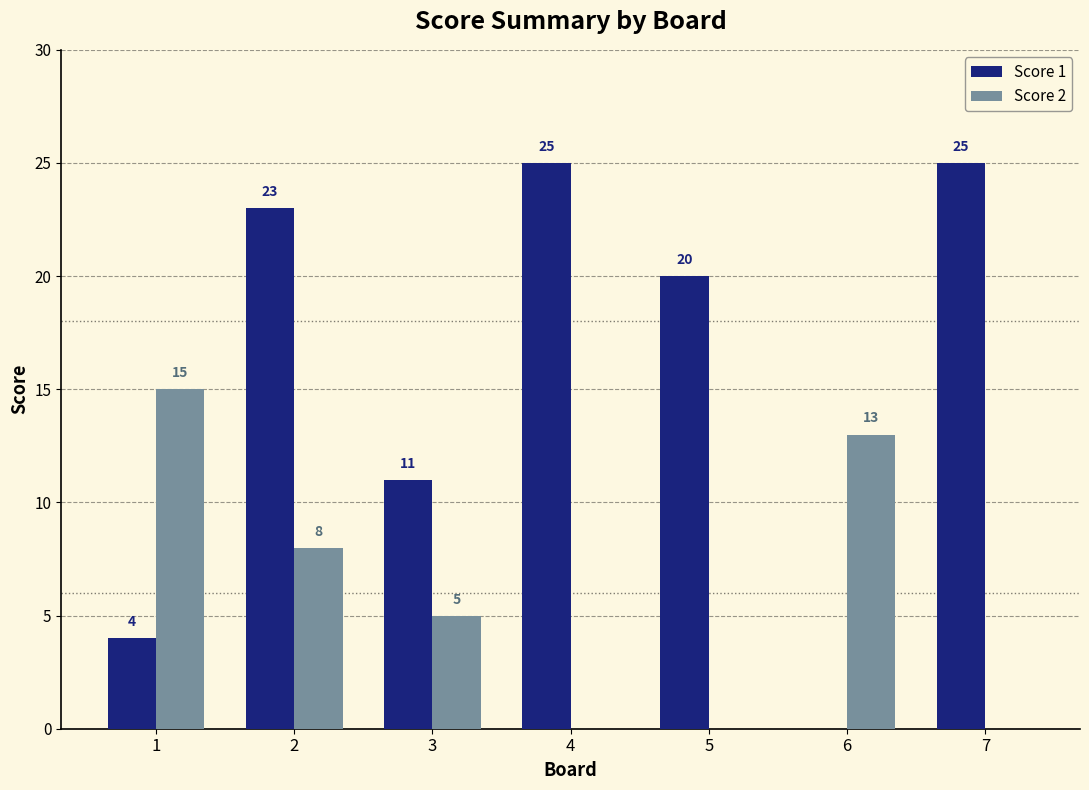

Is the value of Score 2 at 4 greater than the value of Score 1 at 2?

No